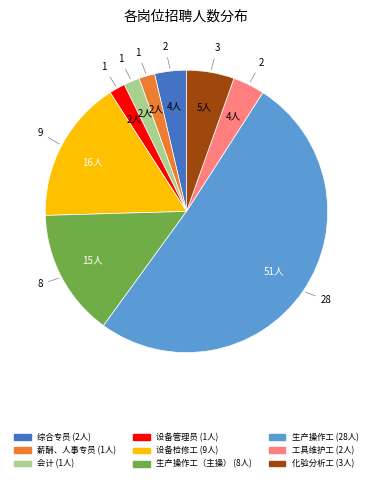

Does any single category account for the majority?

Yes